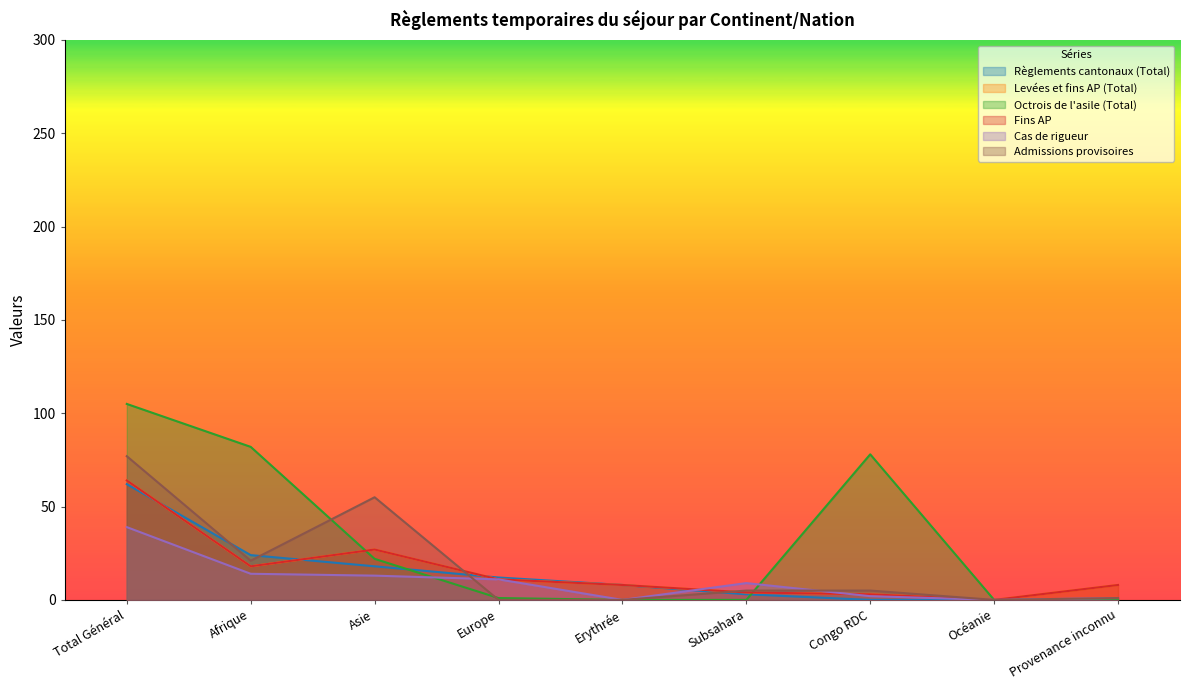

What are all the series names shown in the legend?

Règlements cantonaux (Total), Levées et fins AP (Total), Octrois de l'asile (Total), Fins AP, Cas de rigueur, Admissions provisoires